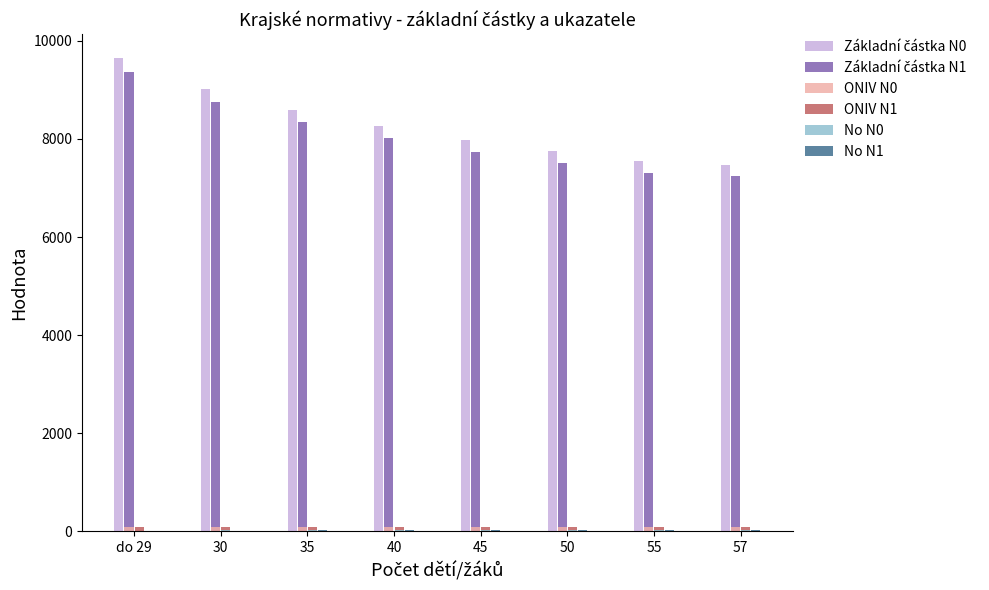

At which category is the sum across all series the highest?

do 29